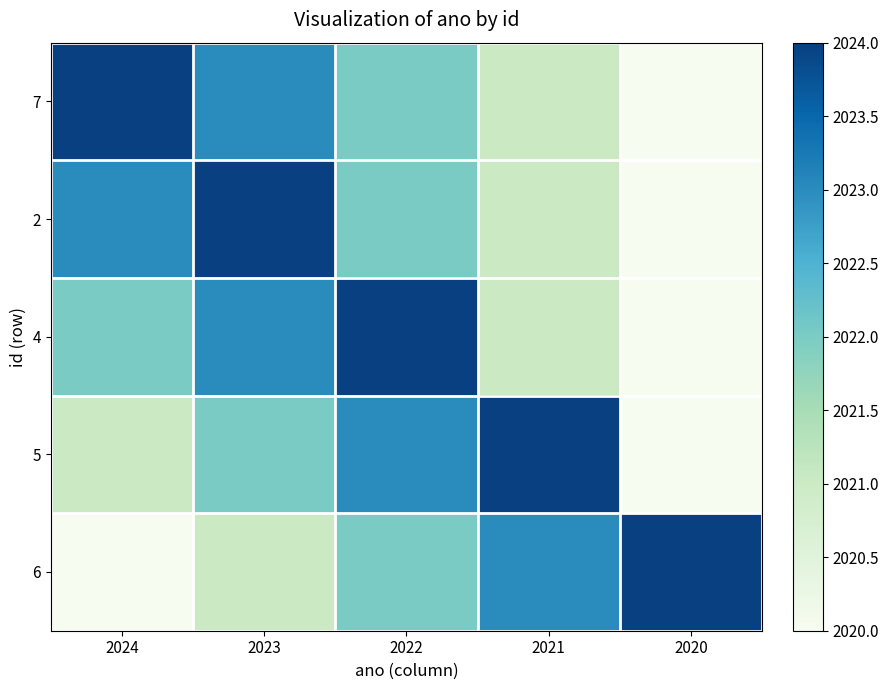

Reading left to right, extract all data points from this chart.

7: 2024=2024	2023=2023	2022=2022	2021=2021	2020=2020
2: 2024=2023	2023=2024	2022=2022	2021=2021	2020=2020
4: 2024=2022	2023=2023	2022=2024	2021=2021	2020=2020
5: 2024=2021	2023=2022	2022=2023	2021=2024	2020=2020
6: 2024=2020	2023=2021	2022=2022	2021=2023	2020=2024